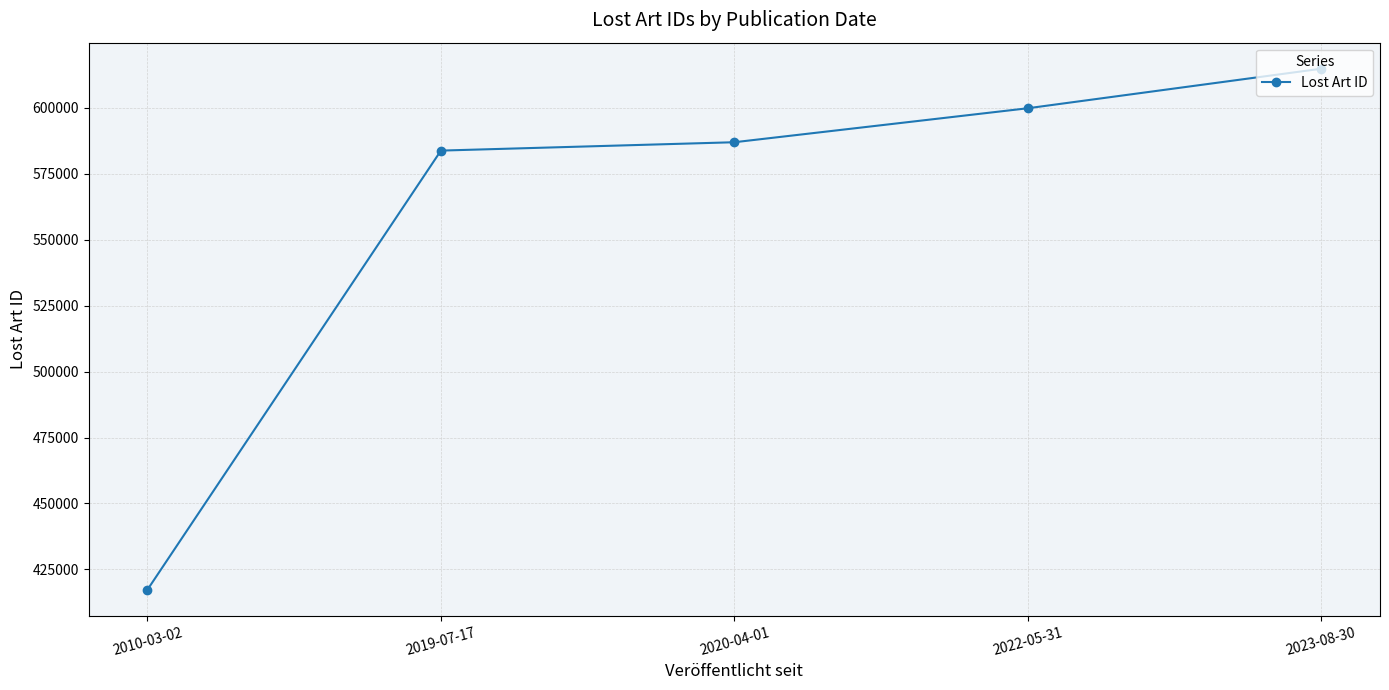

Is it true that the value at 2022-05-31 is 599800?

True